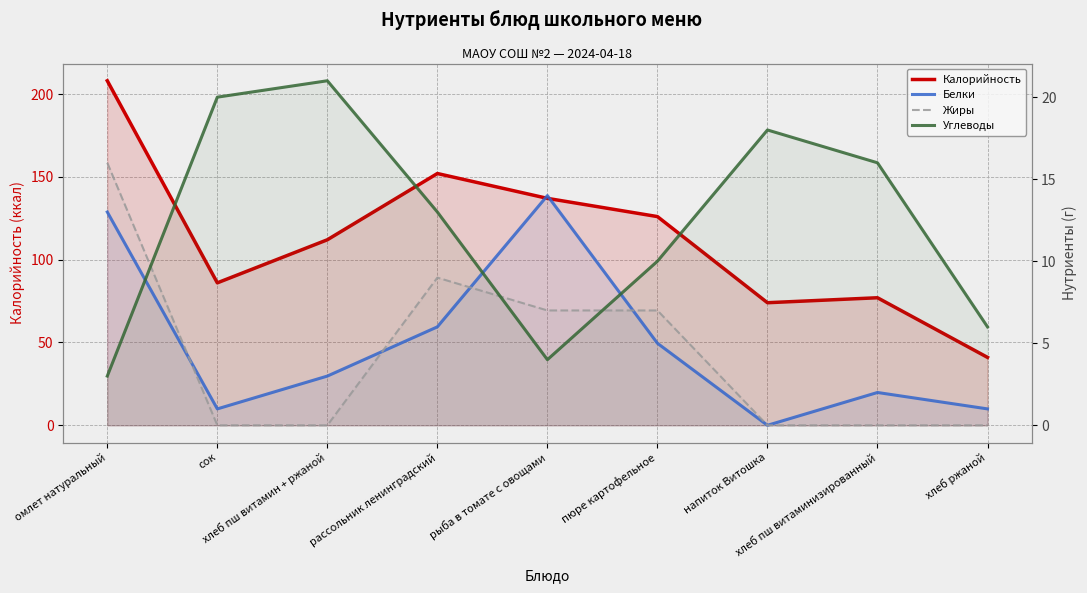

What is the sum of the Углеводы values at хлеб пш витамин + ржаной and рыба в томате с овощами?

25